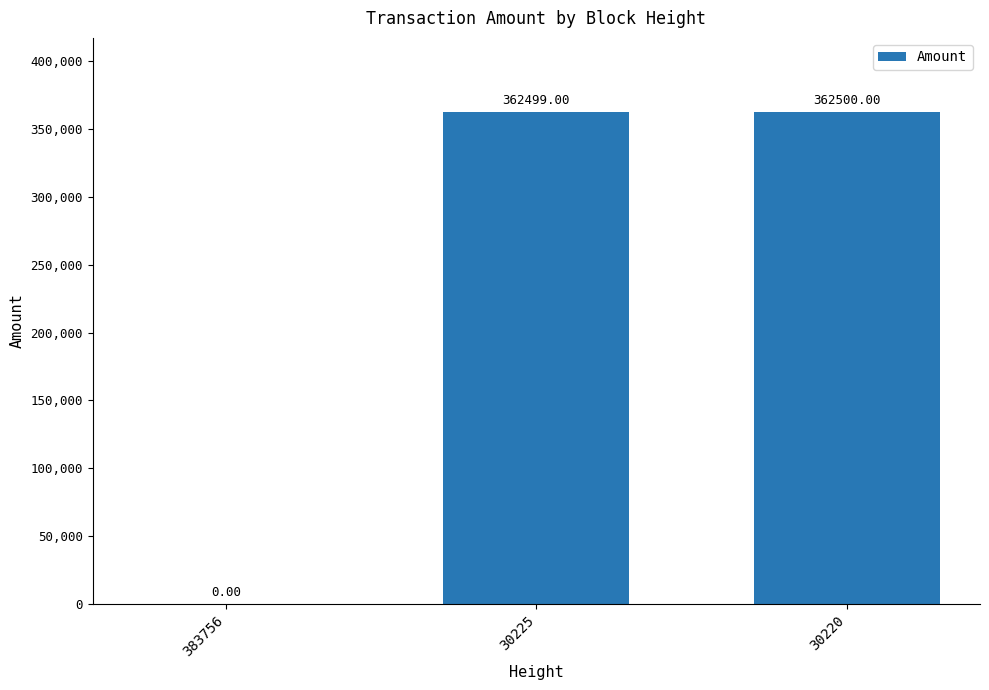

What is the average value?

241666